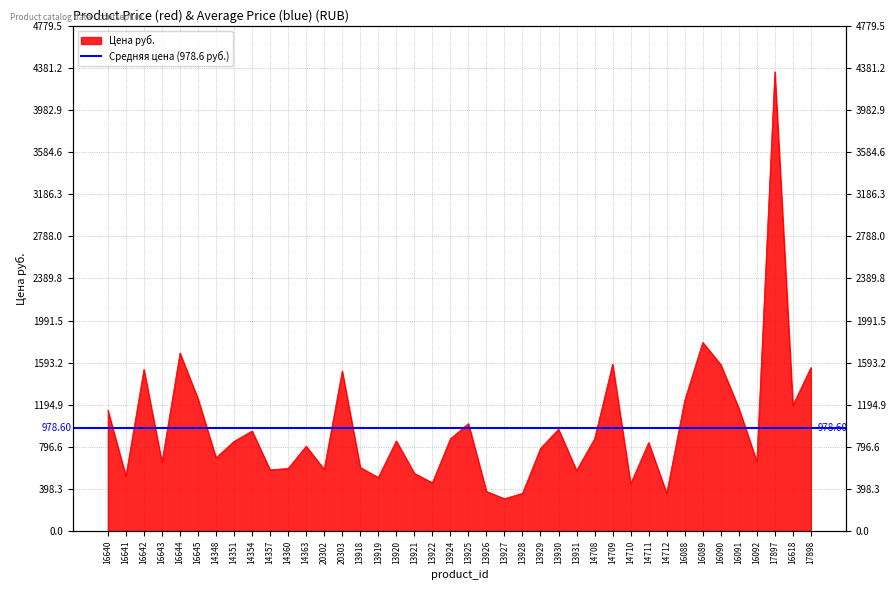

What is the label of the 21st point from the right?

13924